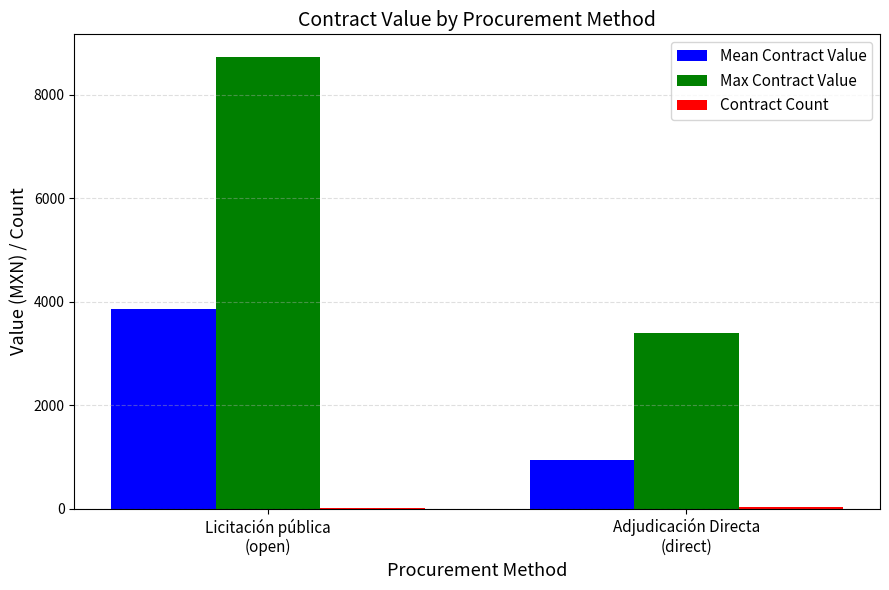

Which series has the largest total across all categories?

Max Contract Value